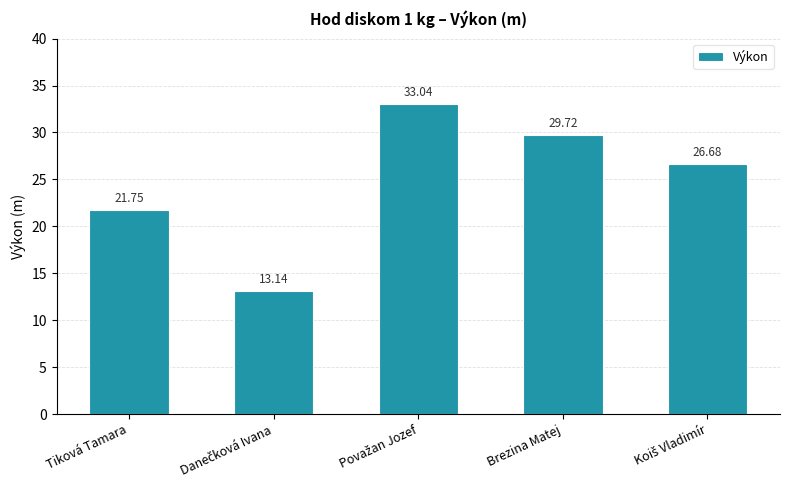

What position from the right is Tiková Tamara?

5